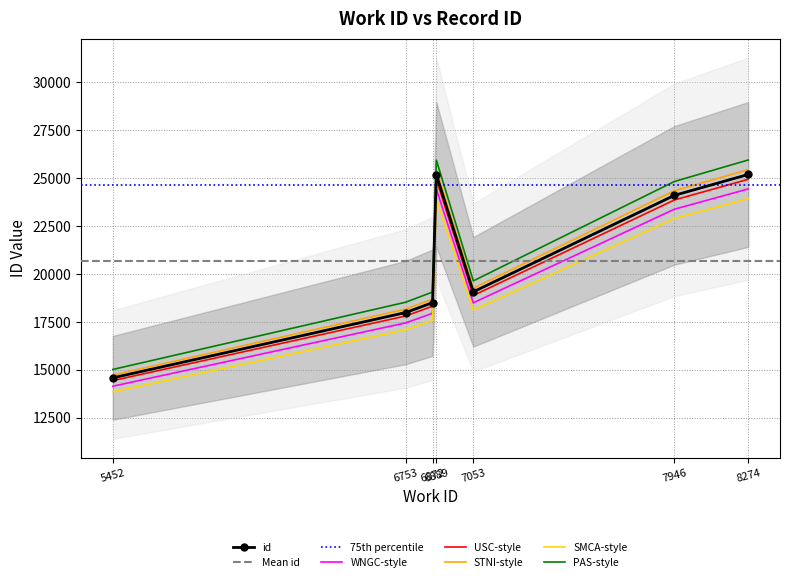

What is the difference between the second highest and second lowest values?

7194